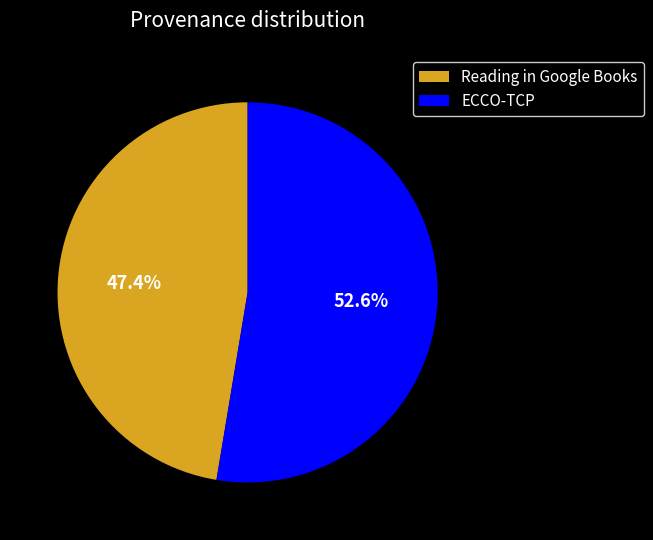

The ECCO-TCP slice represents 53% of the pie. True or false?

True